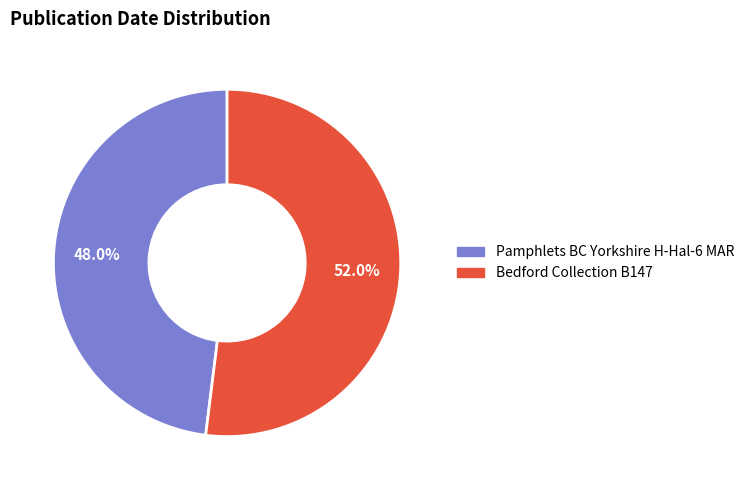

Count the number of slices in the pie.

2